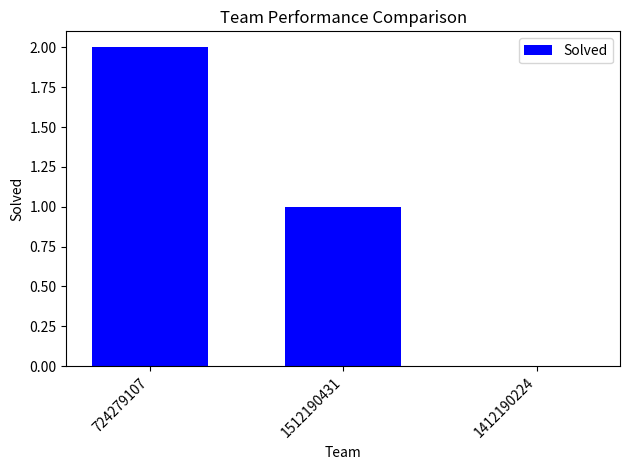

What is the maximum value shown in the chart?

2